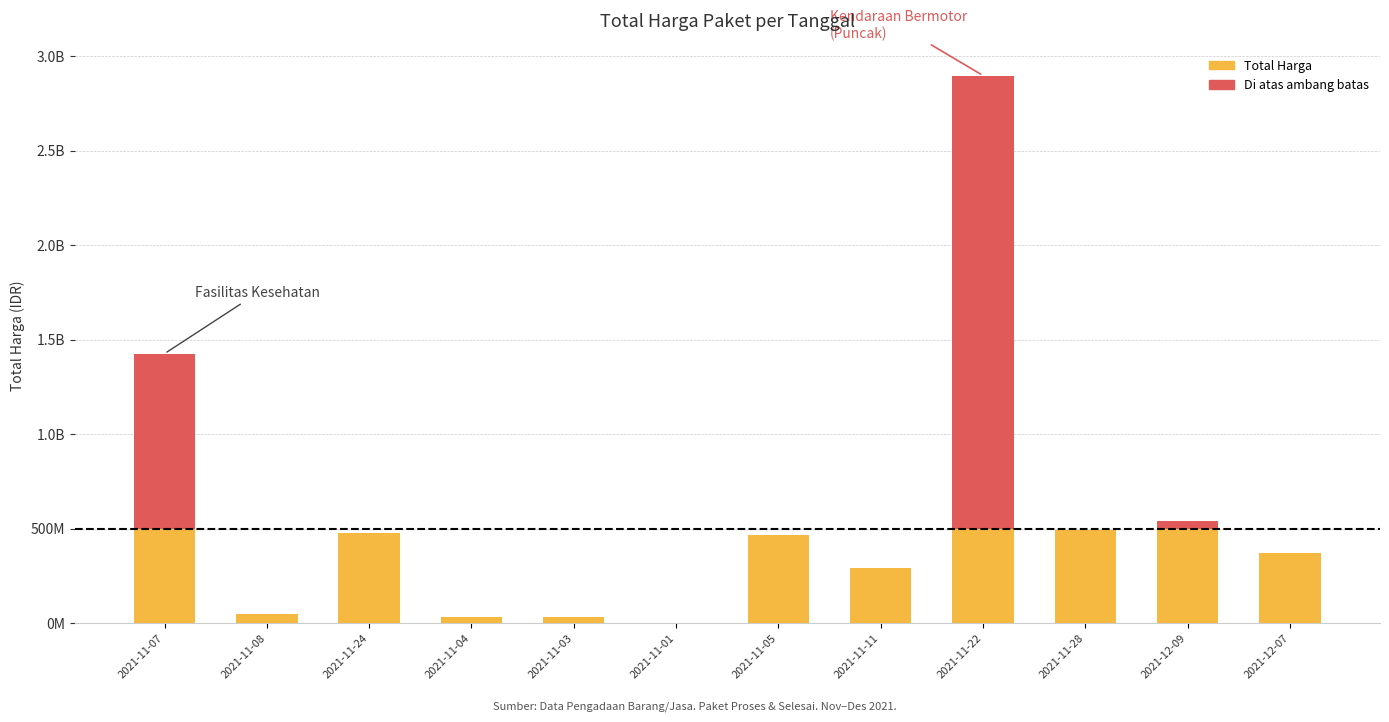

What is the label of the 9th bar from the right?

2021-11-04